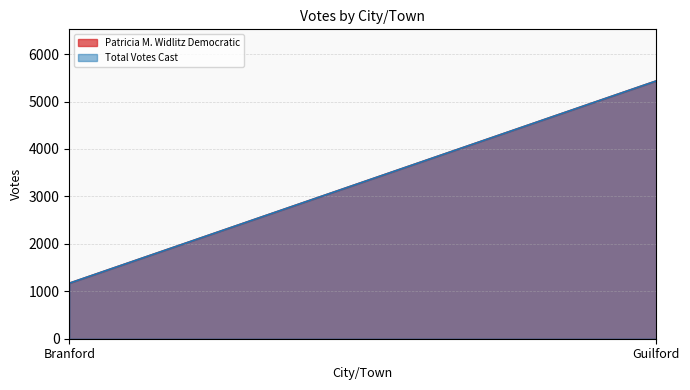

Reading left to right, transcribe all the data shown in this chart.

Patricia M. Widlitz Democratic: Branford=1170	Guilford=5435
Total Votes Cast: Branford=1170	Guilford=5435